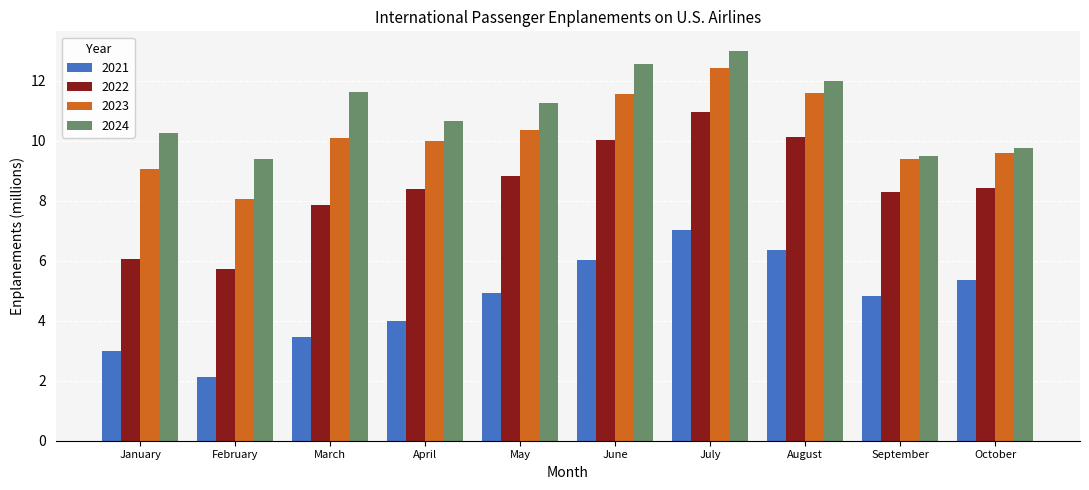

How many groups of bars are there?

10